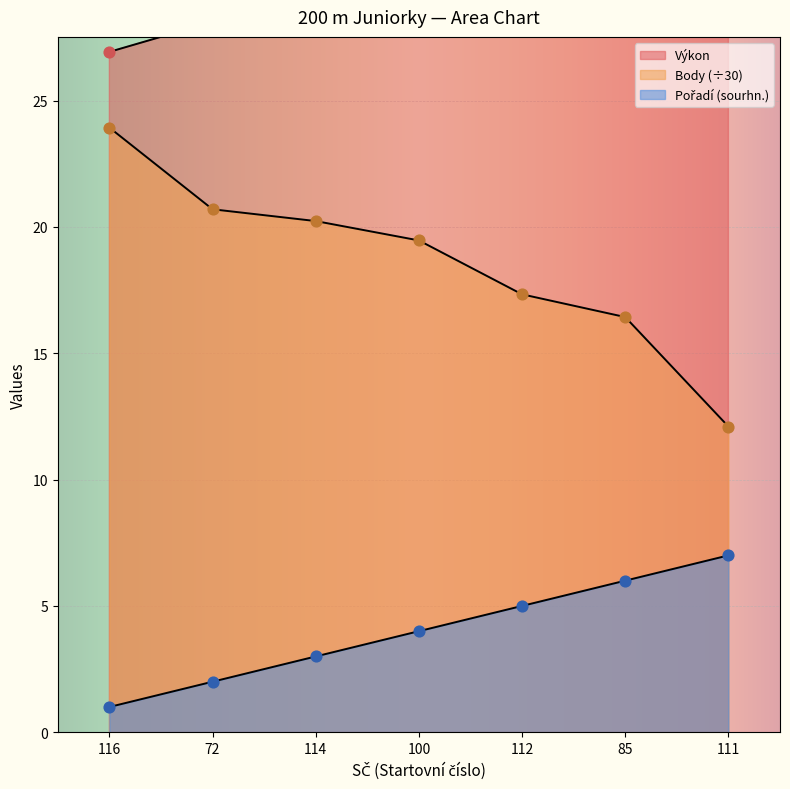

Which series has the largest total across all categories?

Výkon